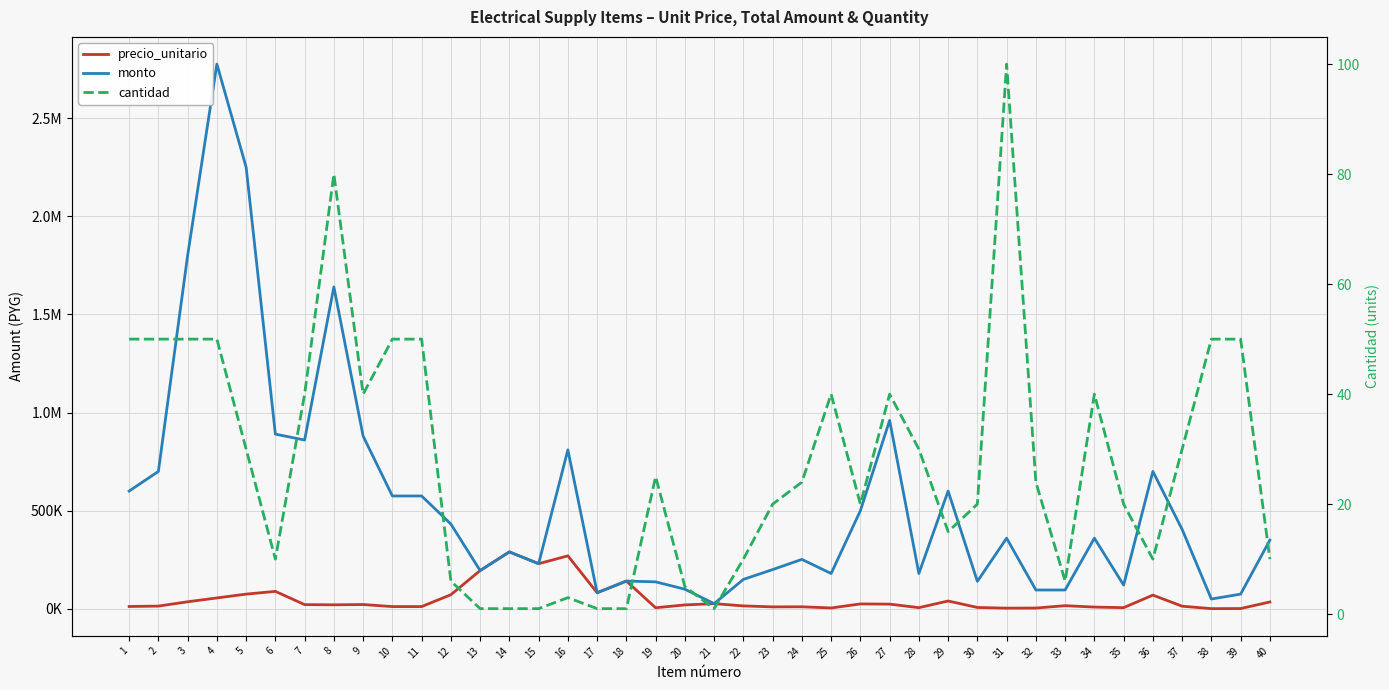

What is the spread (max minus min) of values at 28?

179970